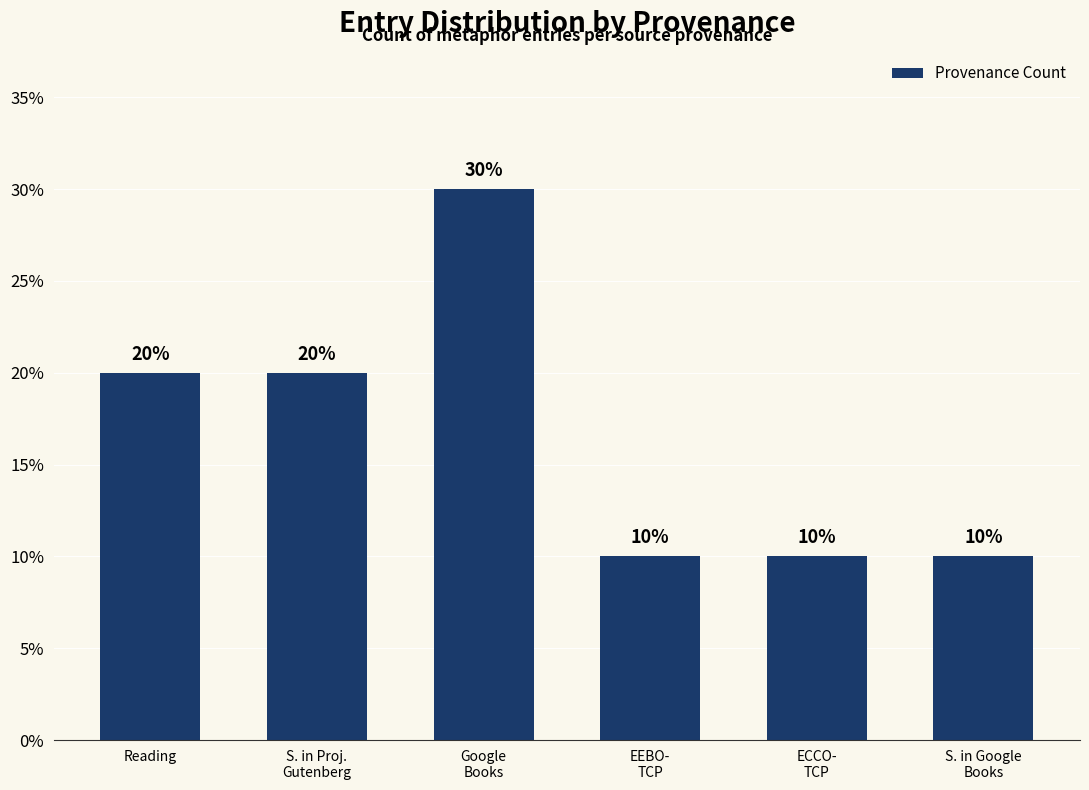

Does the chart contain any negative values?

No